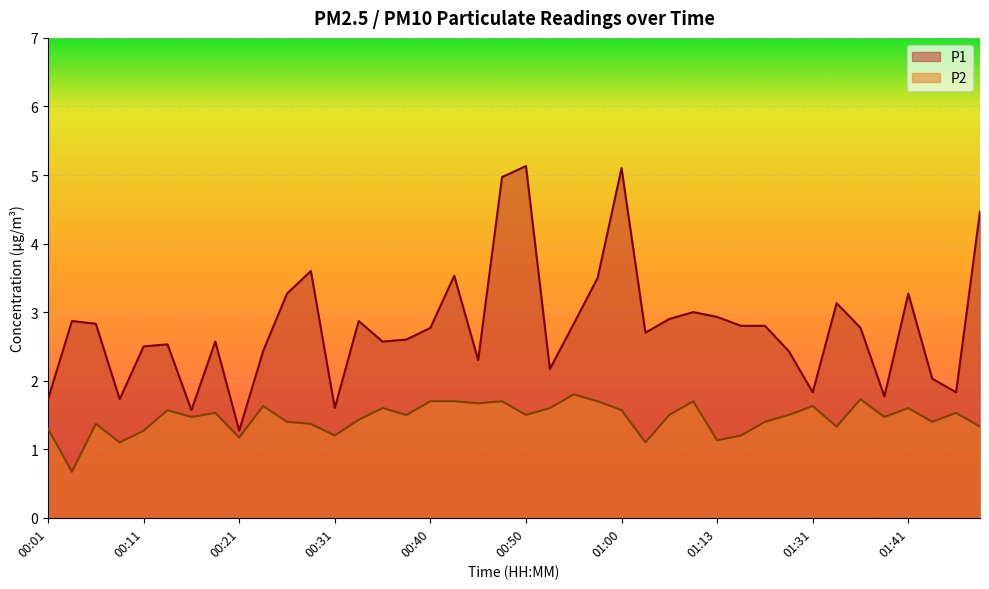

What is the difference between the maximum and second lowest values in the P2 series?

0.7